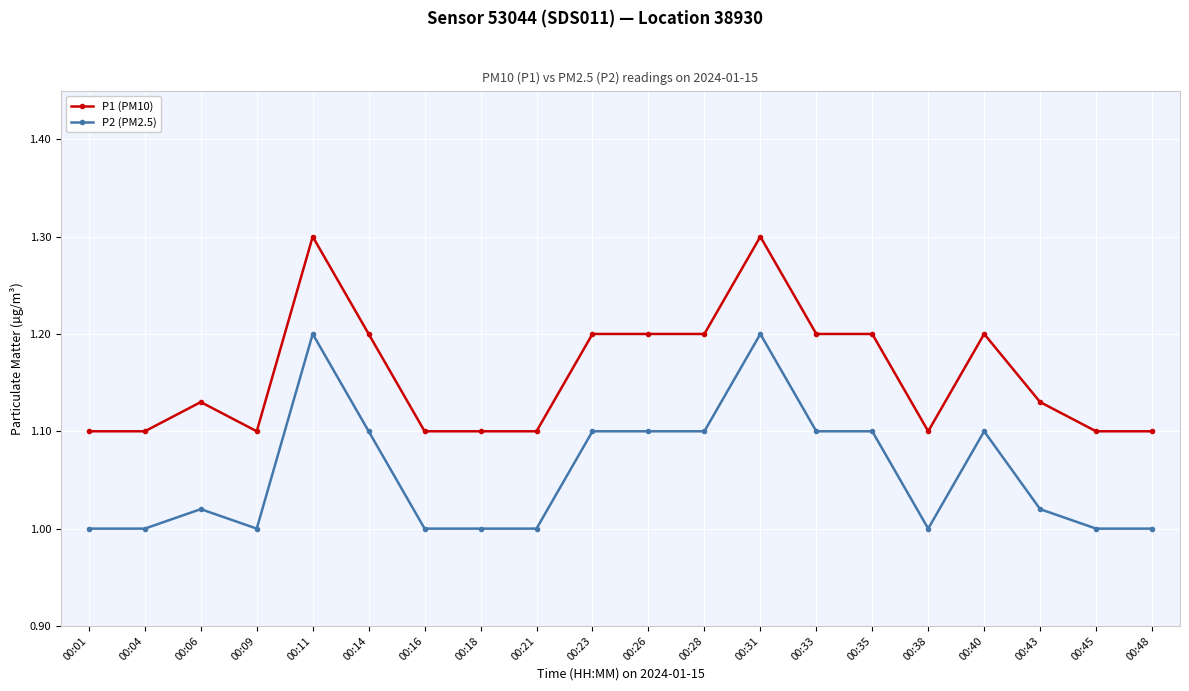

Which series has the largest total across all categories?

P1 (PM10)